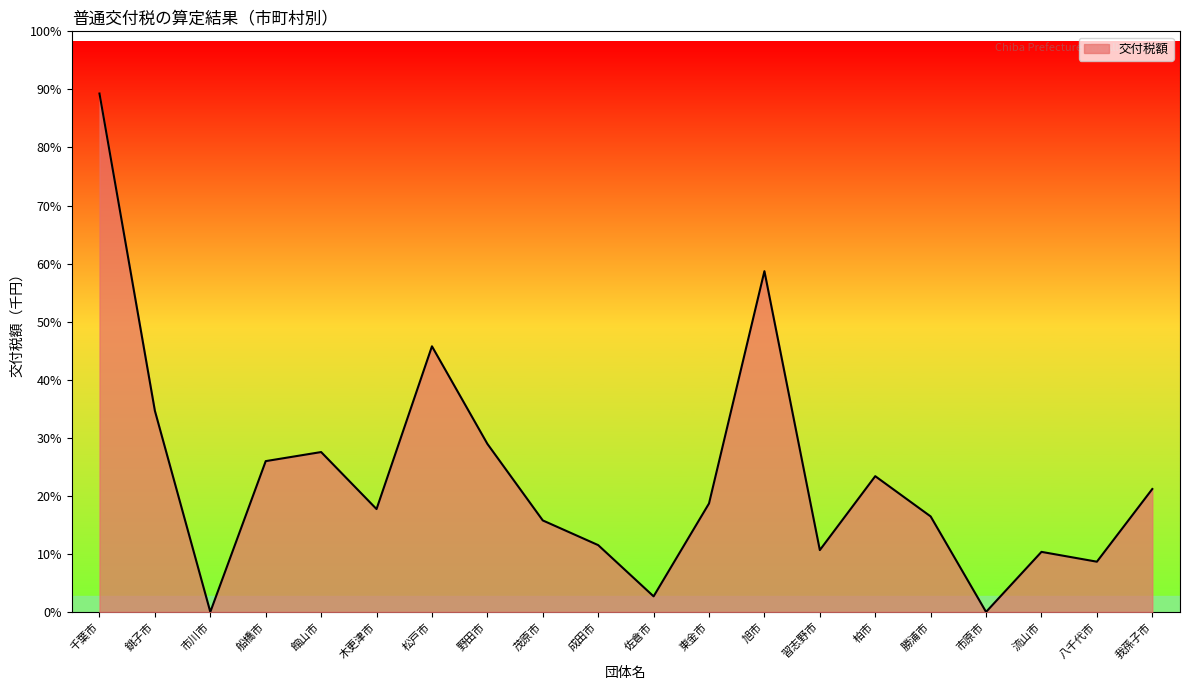

Is this an area chart (filled region under the line)?

Yes